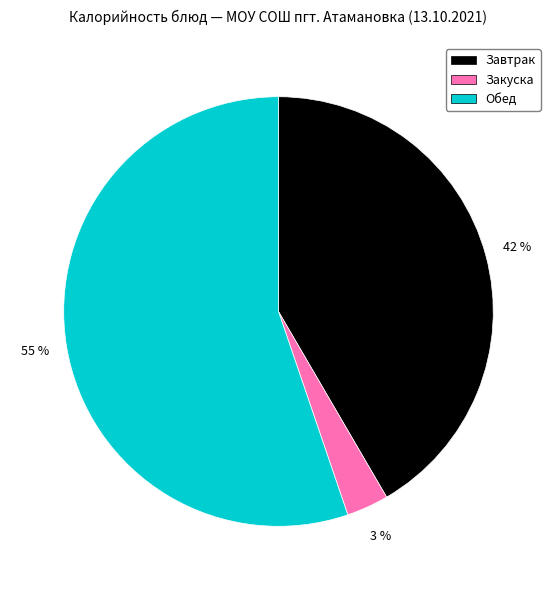

To the nearest percent, what percentage of the pie is Закуска?

3%